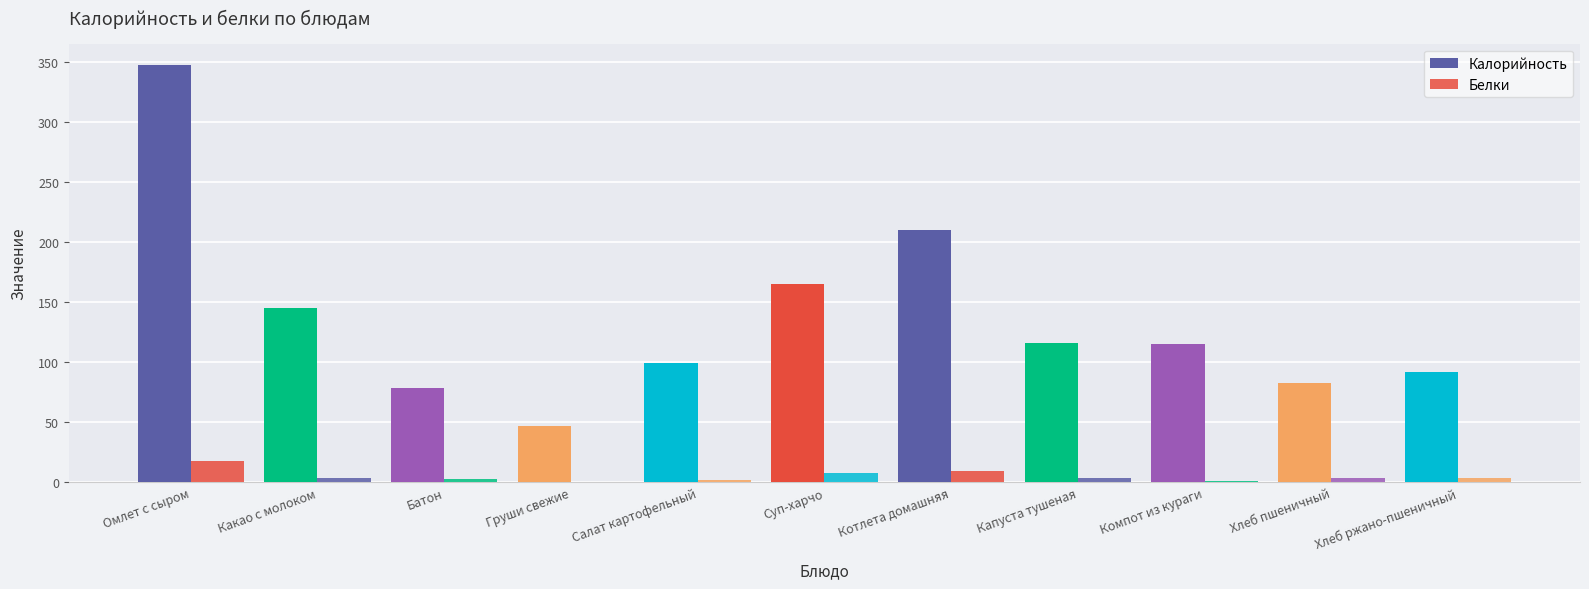

Reading left to right, transcribe all the data shown in this chart.

Калорийность: Омлет с сыром=347.5	Какао с молоком=144.7	Батон=78.6	Груши свежие=47.0	Салат картофельный=99.5	Суп-харчо=165.2	Котлета домашняя=209.6	Капуста тушеная=115.5	Компот из кураги=114.8	Хлеб пшеничный=82.2	Хлеб ржано-пшеничный=92.0
Белки: Омлет с сыром=17.9	Какао с молоком=3.9	Батон=2.2	Груши свежие=0.4	Салат картофельный=1.8	Суп-харчо=8.0	Котлета домашняя=9.5	Капуста тушеная=3.1	Компот из кураги=0.8	Хлеб пшеничный=3.1	Хлеб ржано-пшеничный=3.1